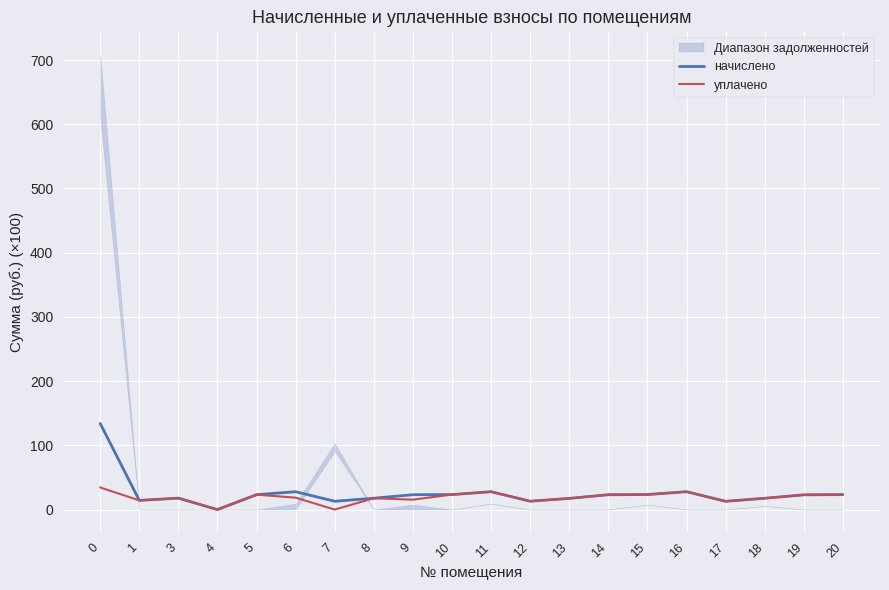

How many positive values does the уплачено series have?

18